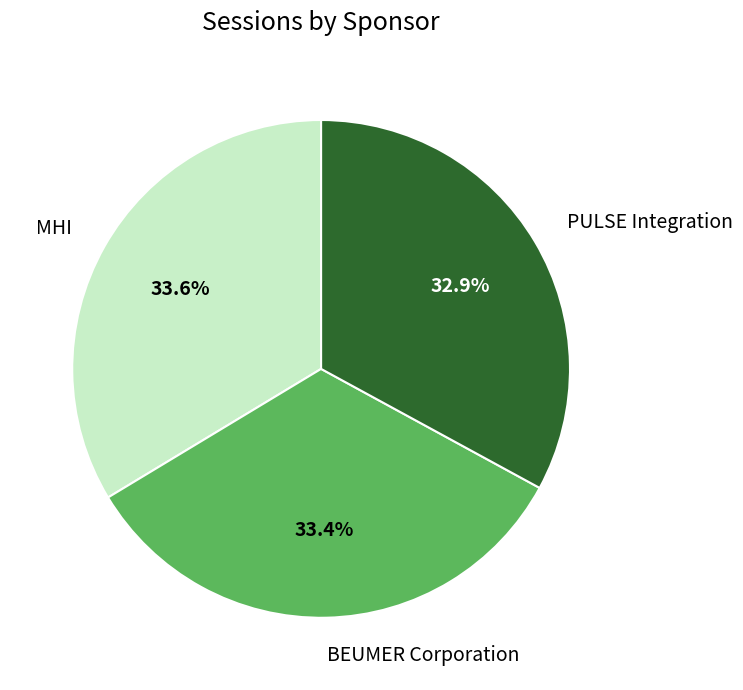

What is the ratio of the value at MHI to the value at PULSE Integration?

1.0